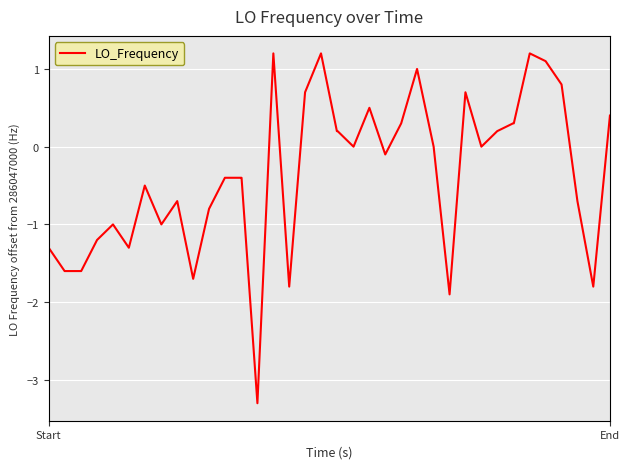

What is the minimum value shown in the chart?

-3.3